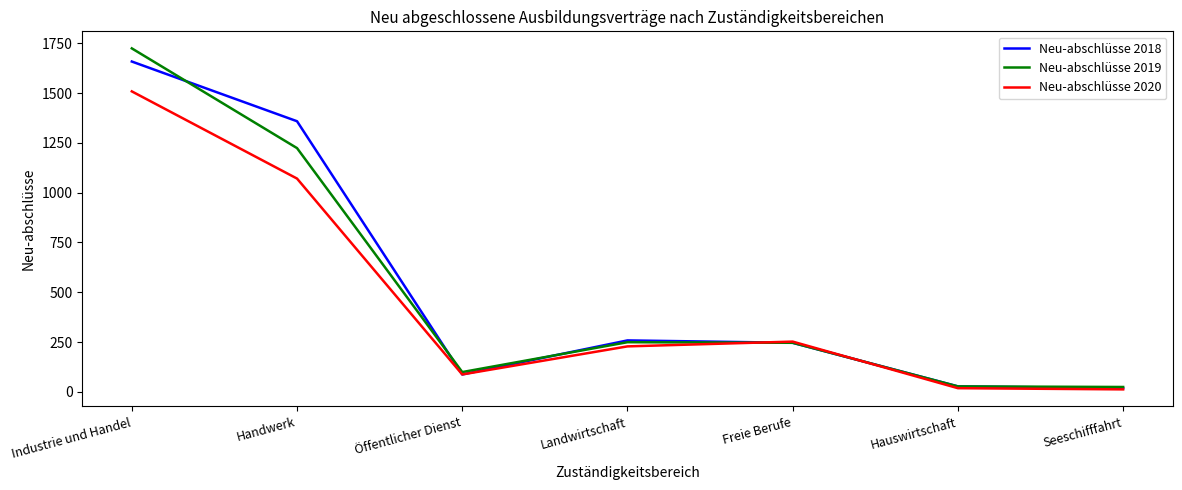

Which category has the highest value across all series?

Industrie und Handel